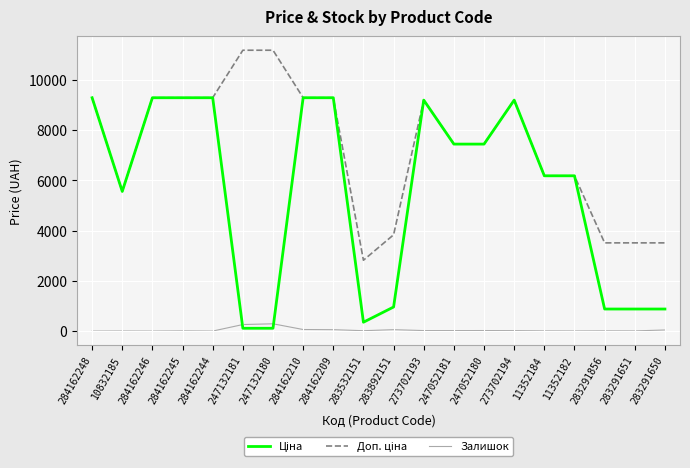

True or false: Залишок has a value of 0.0 at 284162246.

True